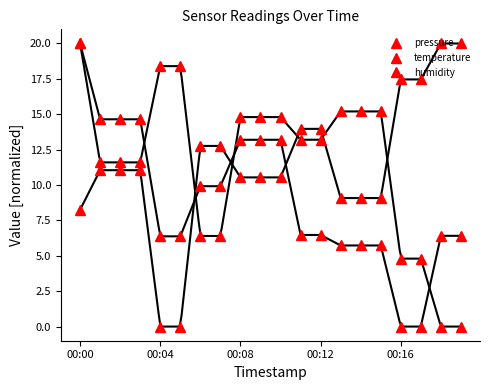

Which has a higher value, 10 or 15?

10